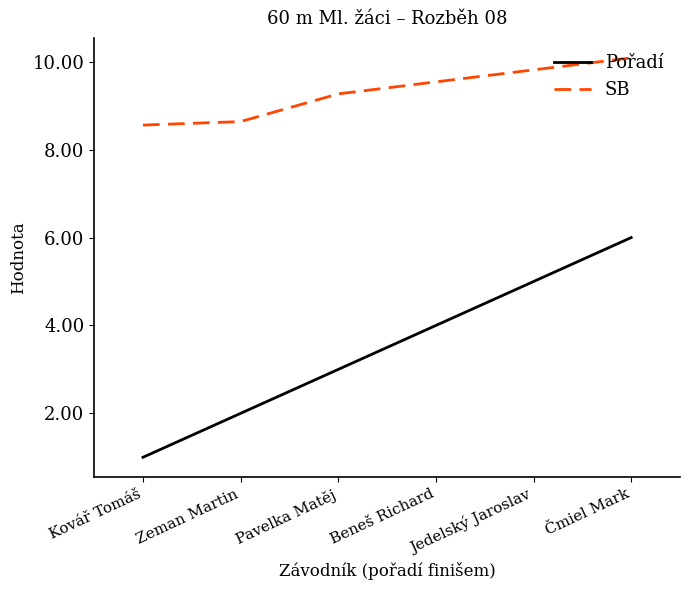

The value of Pořadí at Čmiel Mark is 10. True or false?

False